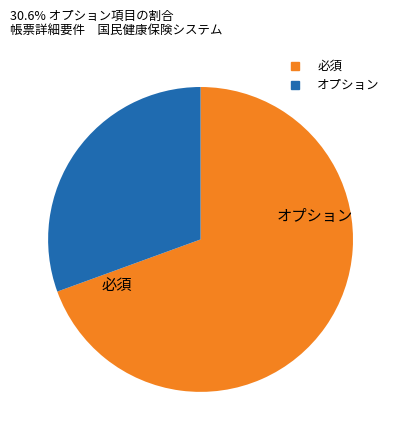

Does any single category account for the majority?

Yes